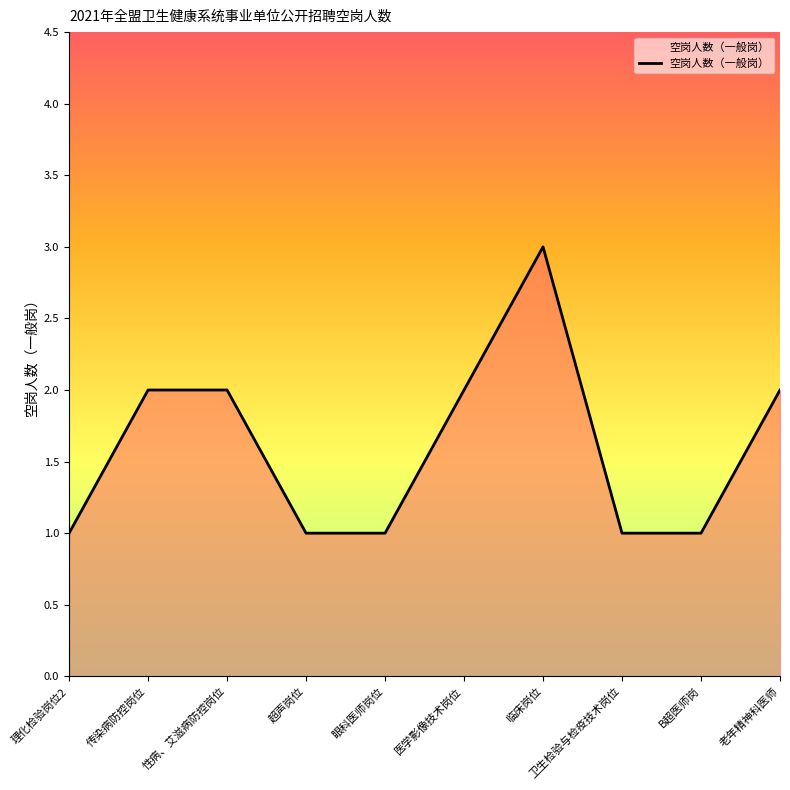

Which category has the highest value across all series?

临床岗位